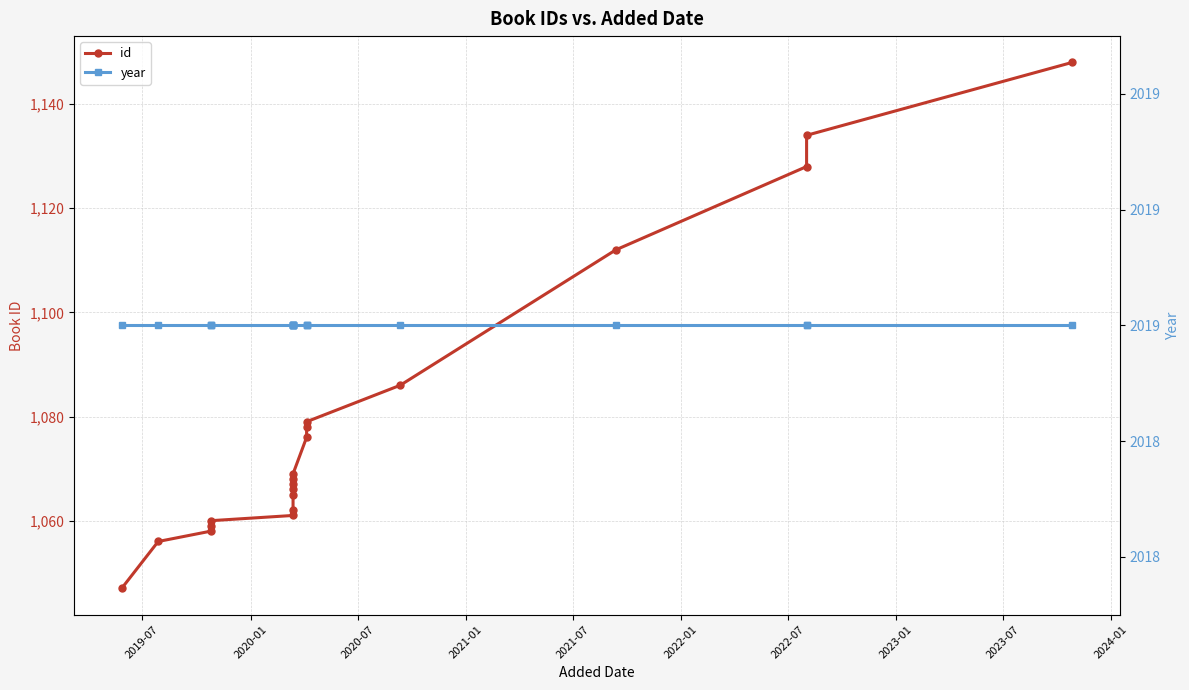

The value of id at 14 is 1696. True or false?

False